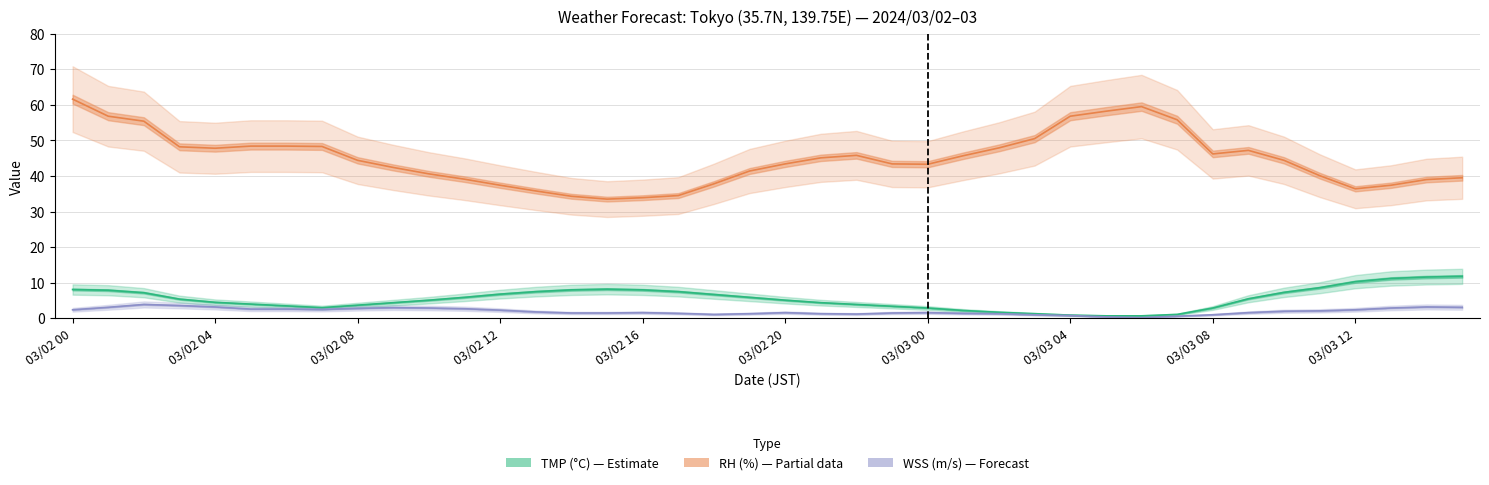

Is it true that WSS (m/s) equals 1.6 at 33?

True